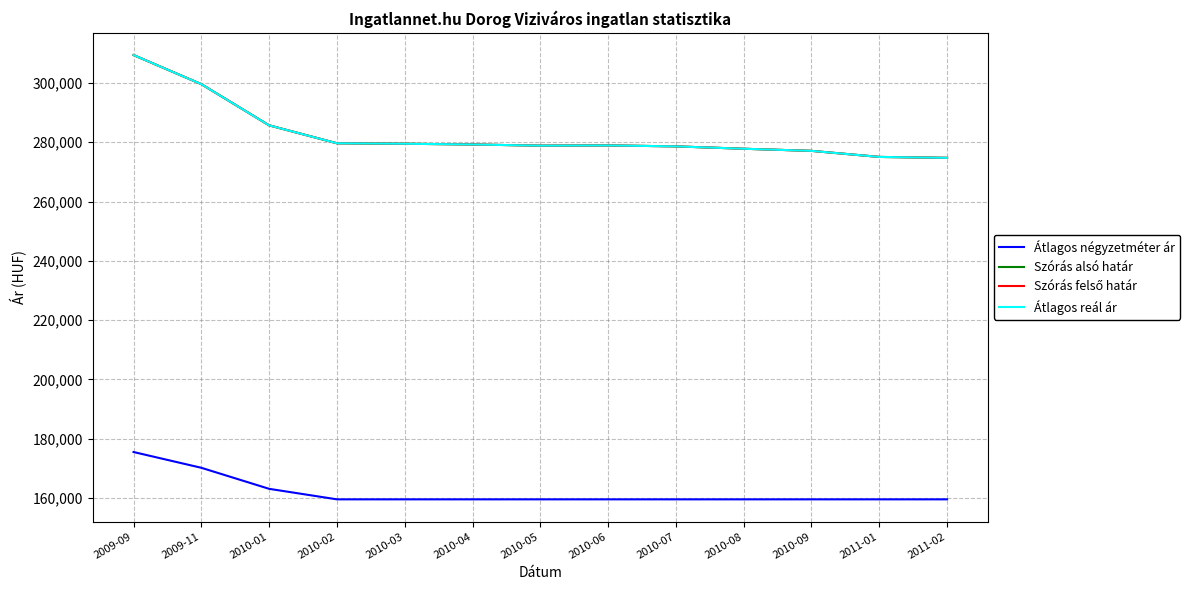

The Szórás alsó határ series shows 178386 at 2010-07. True or false?

False